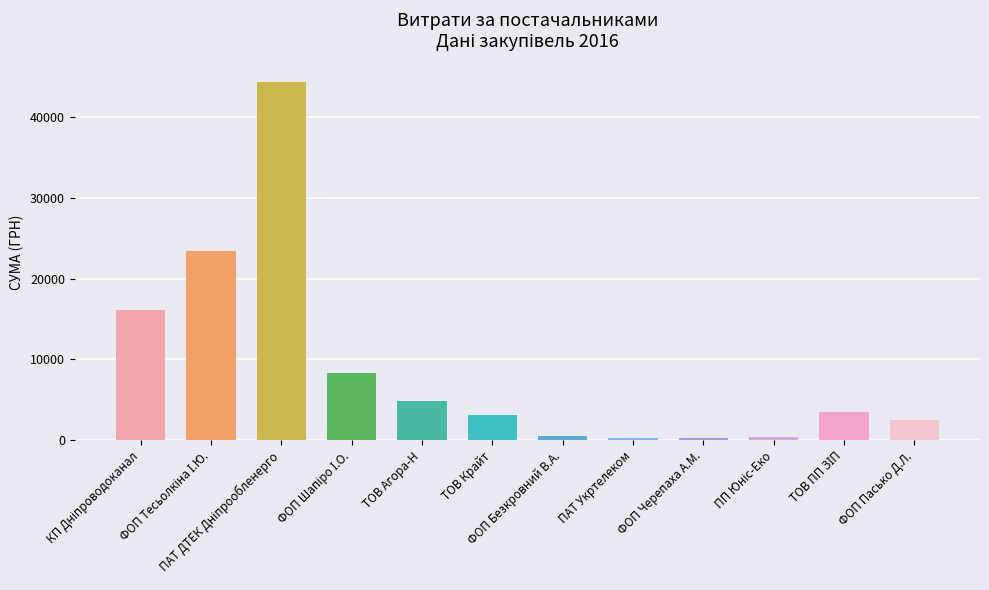

What is the difference between the maximum and minimum values?

44111.4